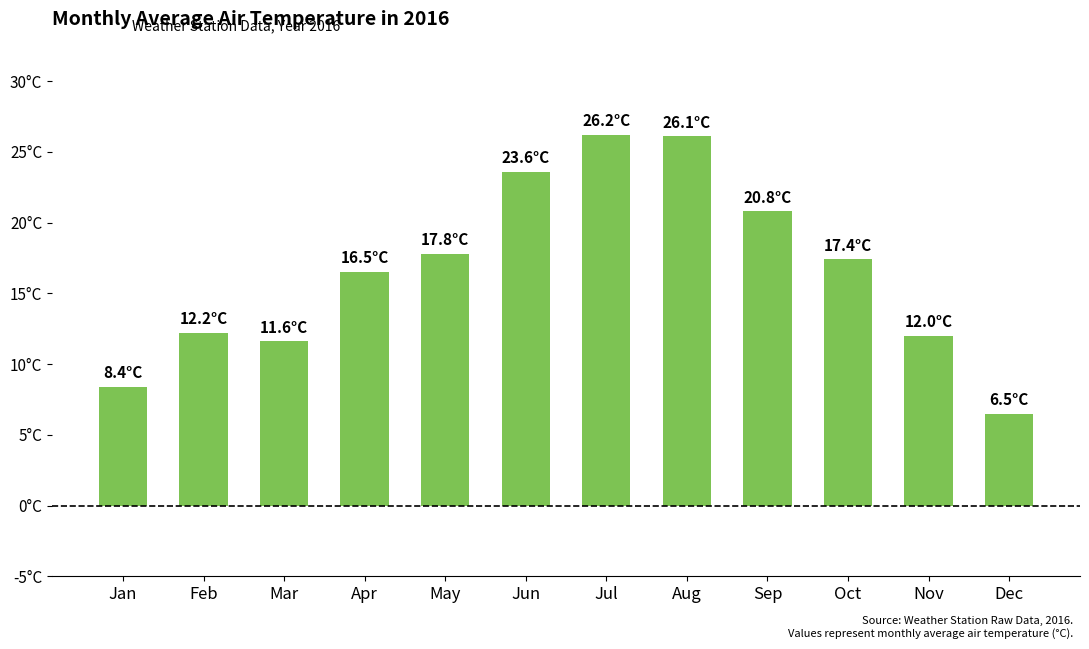

What is the change in value from Mar to Jun?

+12.0